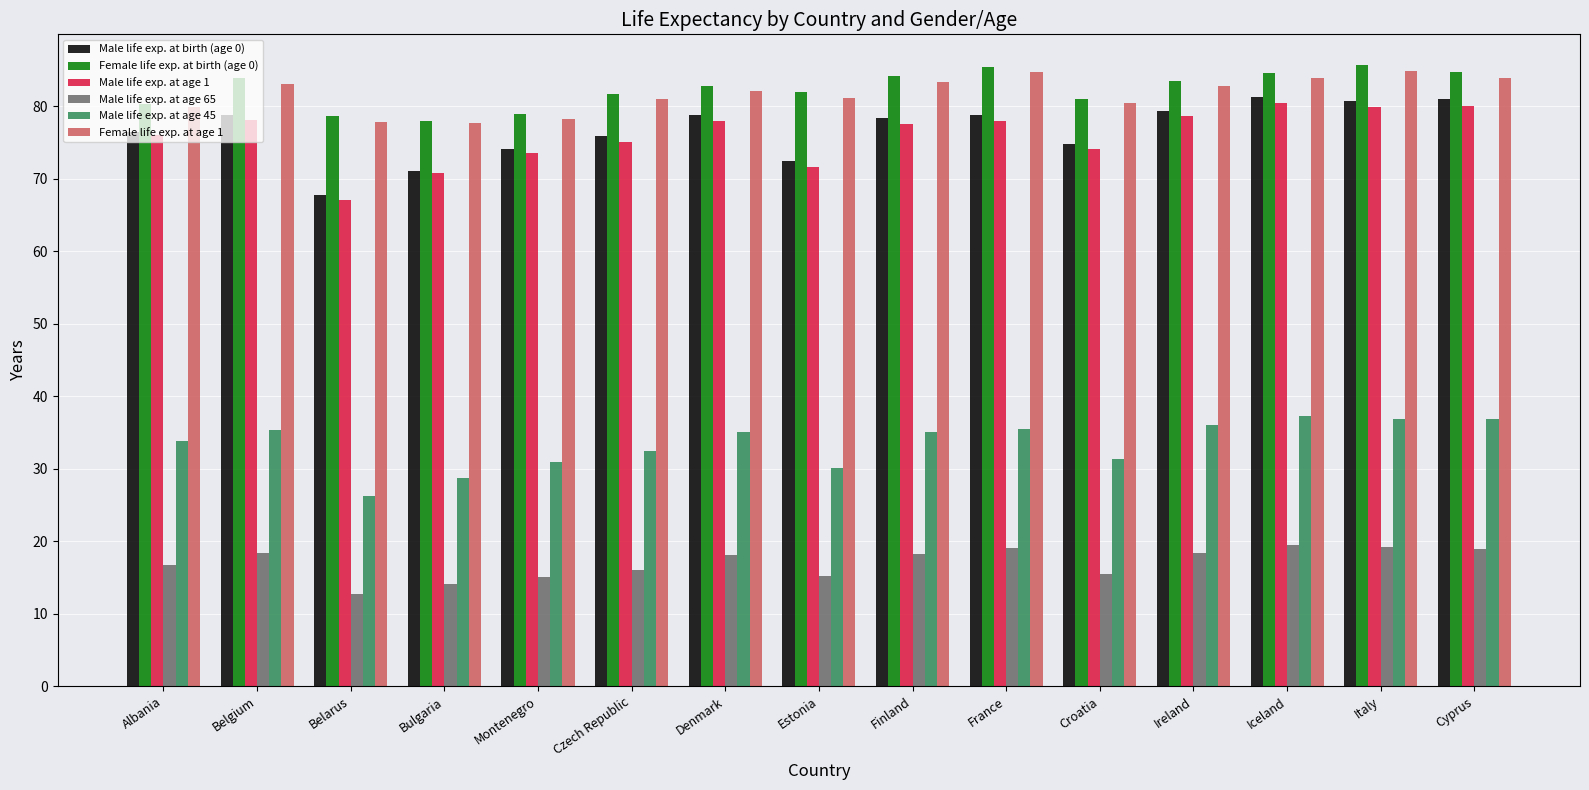

How many data points in Female life exp. at age 1 are above 82?

8